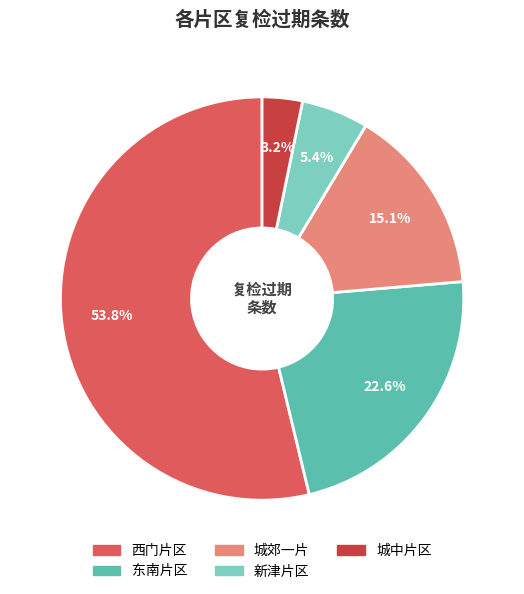

True or false: 西门片区 accounts for 63% of the total.

False